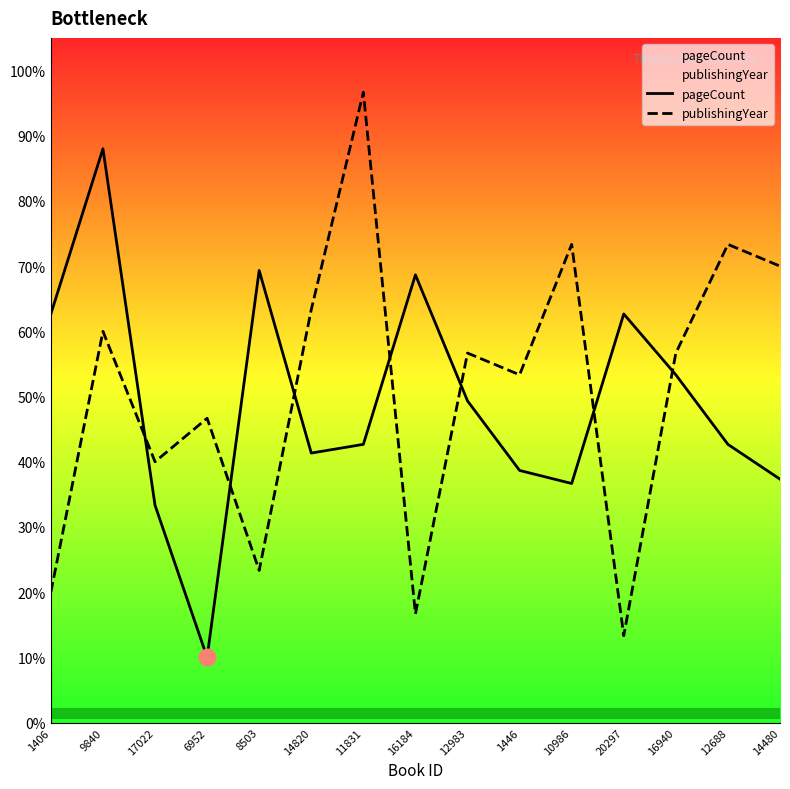

True or false: pageCount and publishingYear cross at least once.

True